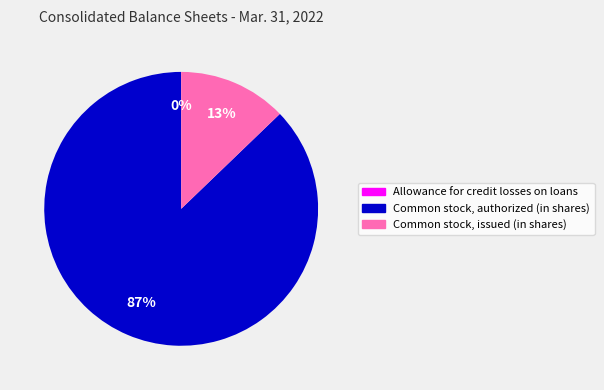

To the nearest percent, what is the average slice percentage?

33%